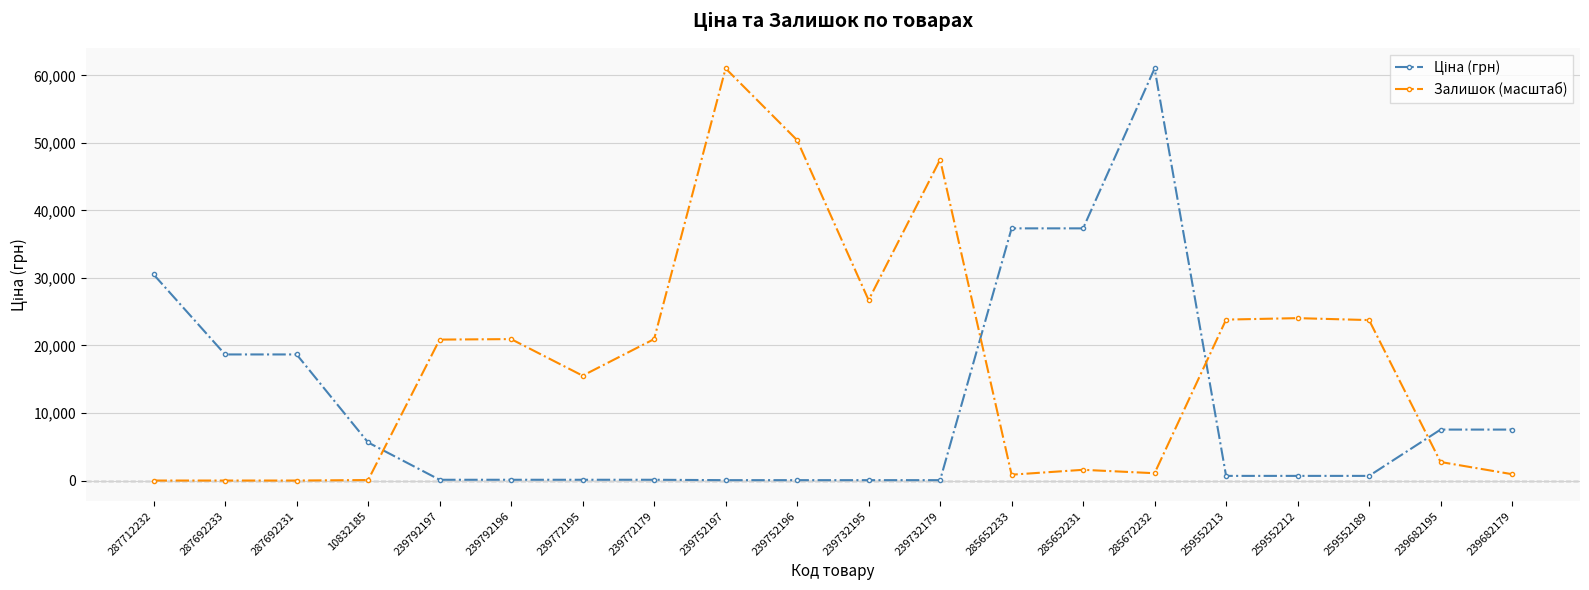

What is the difference between the maximum and minimum values in the Залишок (масштаб) series?

61024.7